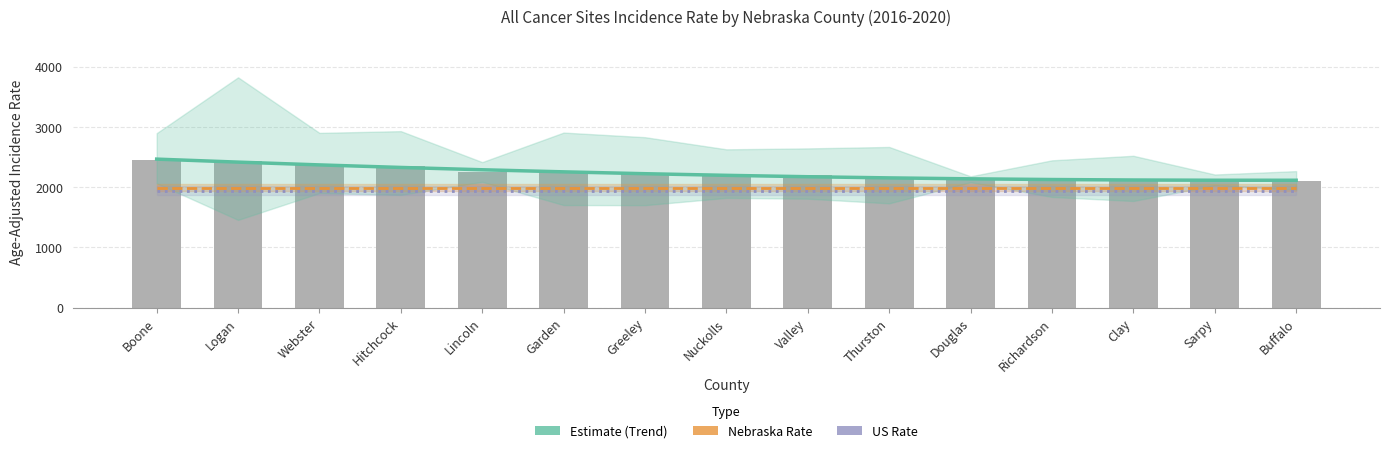

What is the value of the Nebraska Rate bar at the 7th from the left?

1993.8